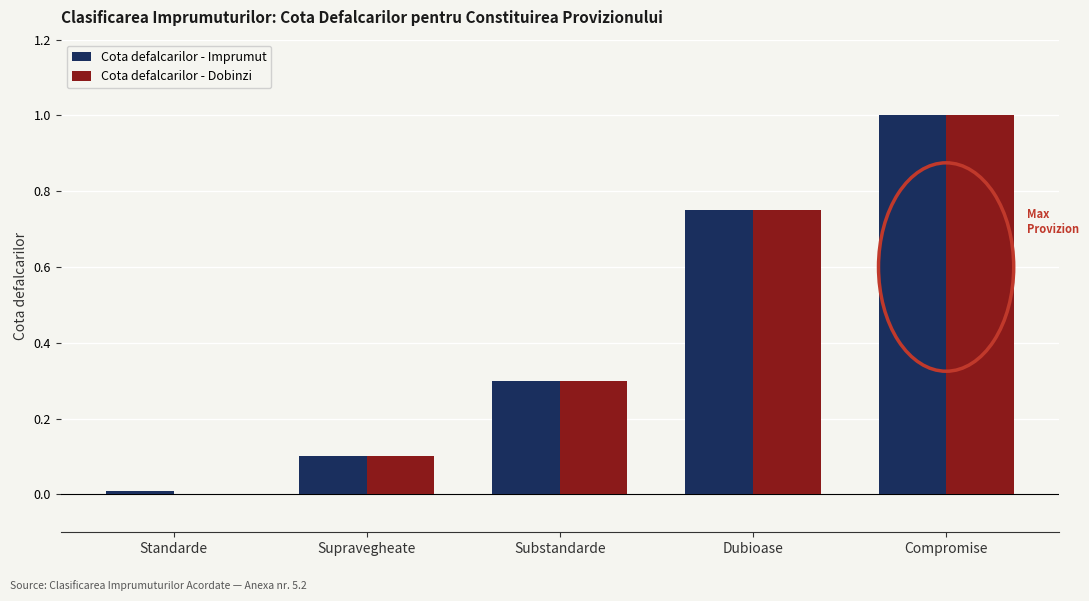

What is the sum of the Cota defalcarilor - Dobinzi values at Dubioase and Compromise?

1.8